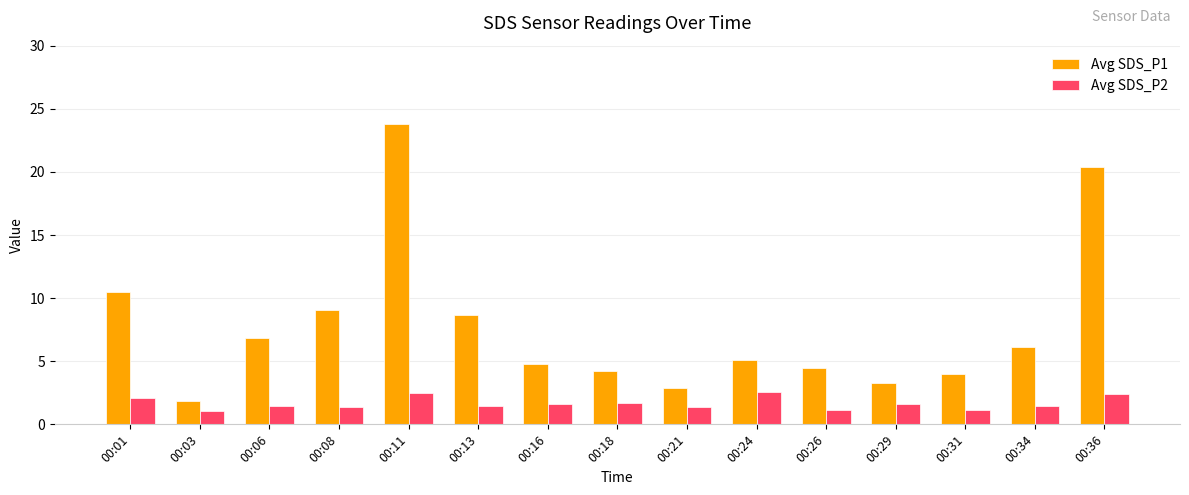

What is the average value of the Avg SDS_P2 series?

1.7